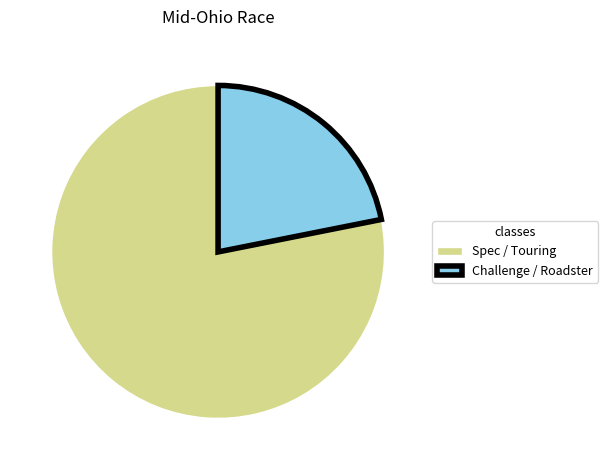

Does Challenge / Roadster represent more than half of the total?

No